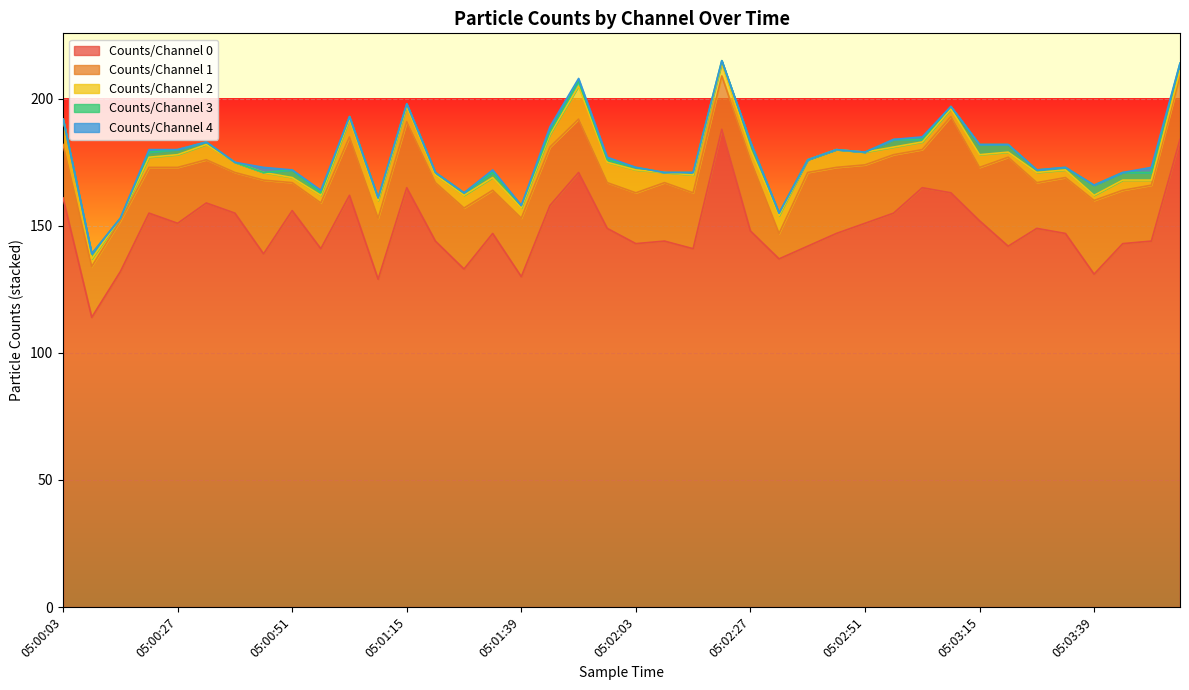

What is the greatest value displayed?

188